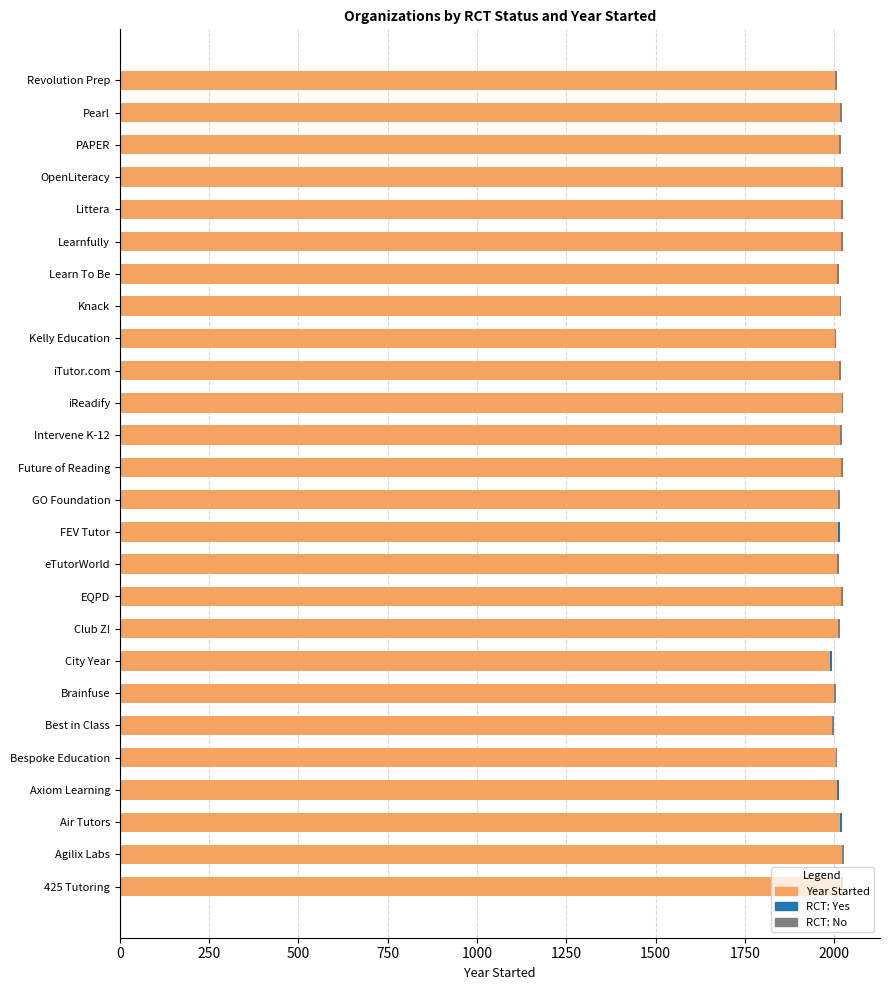

Count the number of categories in the chart.

26